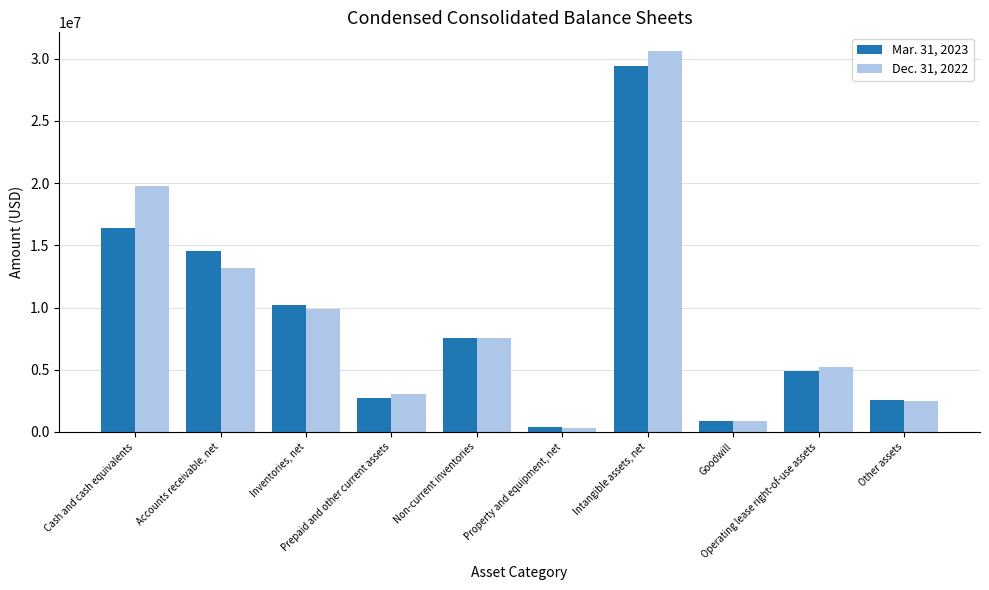

Reading right to left, transcribe all the data shown in this chart.

Mar. 31, 2023: 2545424	4919057	914000	29390195	354857	7534303	2715498	10180002	14529133	16386166
Dec. 31, 2022: 2520661	5218403	914000	30590678	284039	7527167	3084978	9863581	13163681	19757970